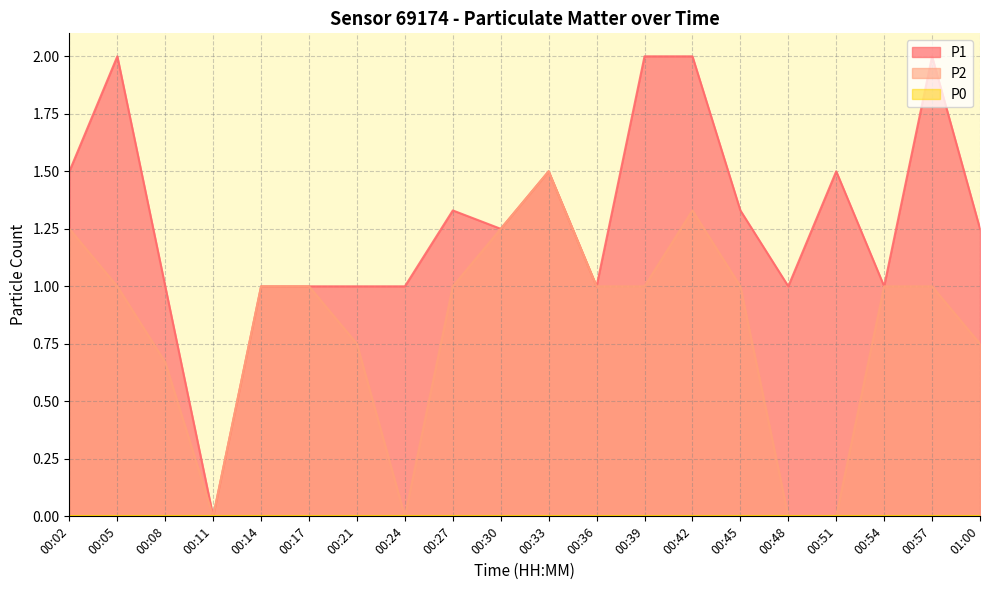

How many lines are shown in the chart?

3